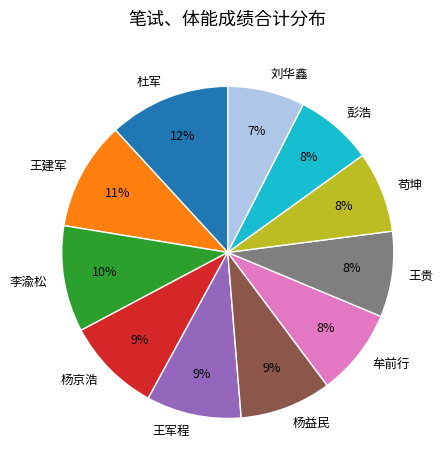

Is 王军程 the majority of the pie?

No